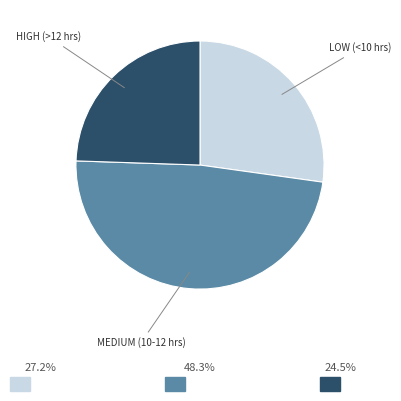

How many segments does this pie chart have?

3